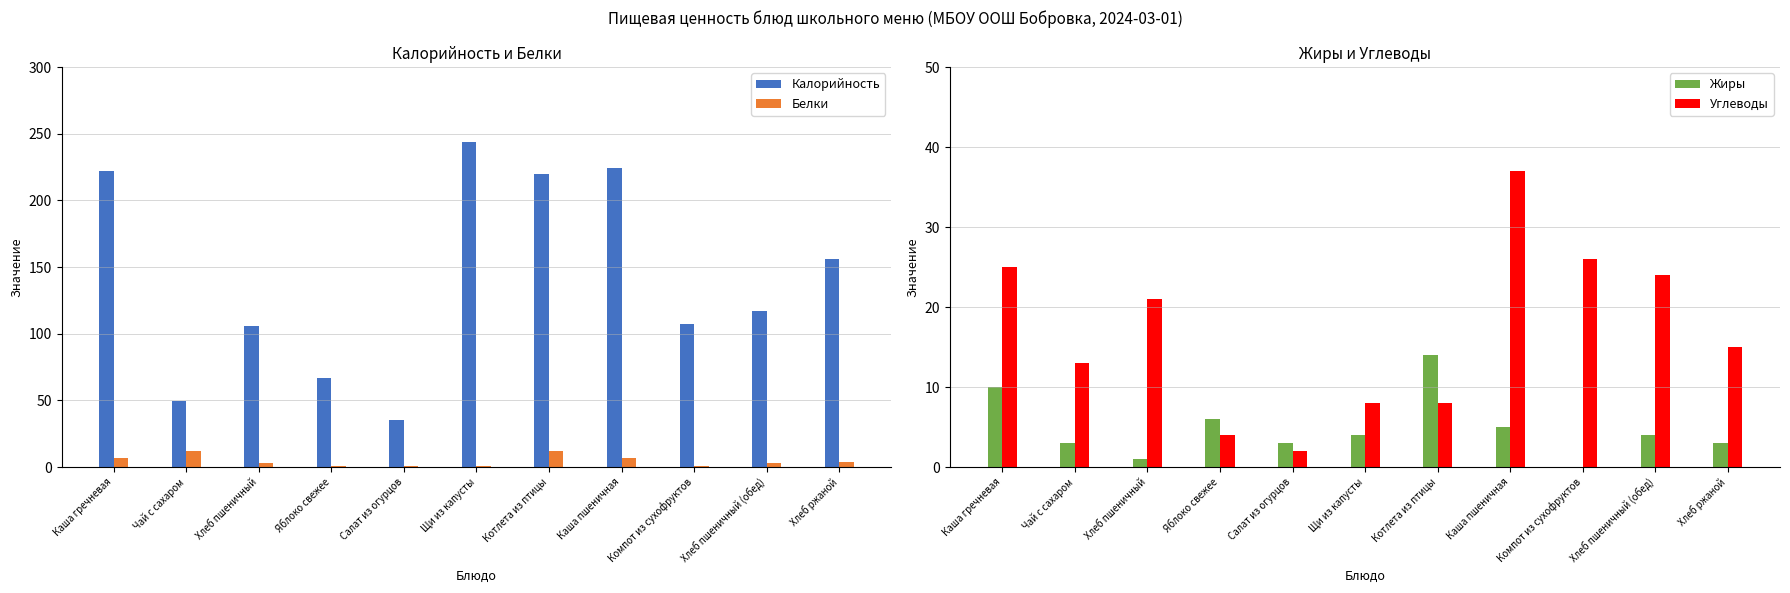

Which series has the largest total across all categories?

Калорийность